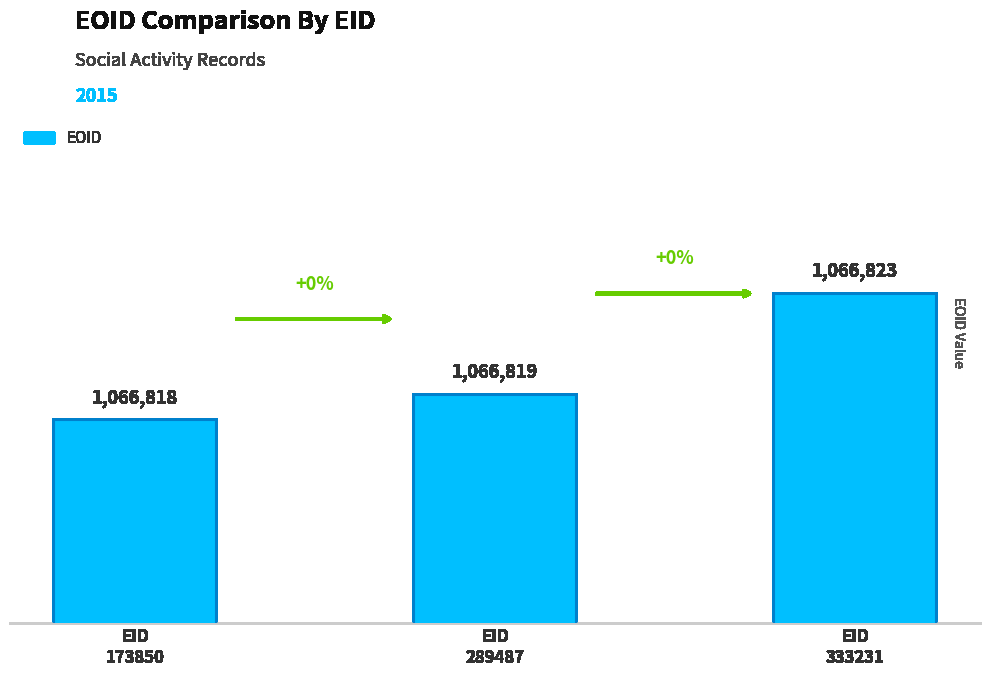

Reading right to left, list all the values displayed in this chart.

1066823	1066819	1066818